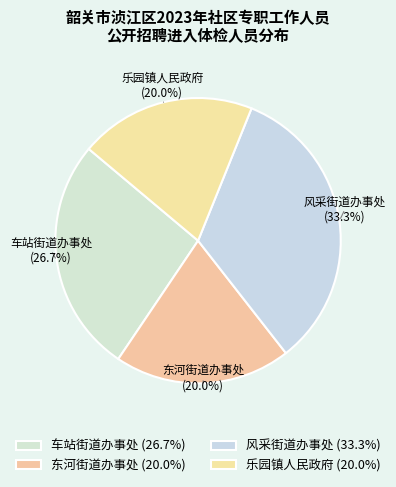

What is the ratio of the value at 车站街道办事处 (26.7%) to the value at 风采街道办事处 (33.3%)?

0.8